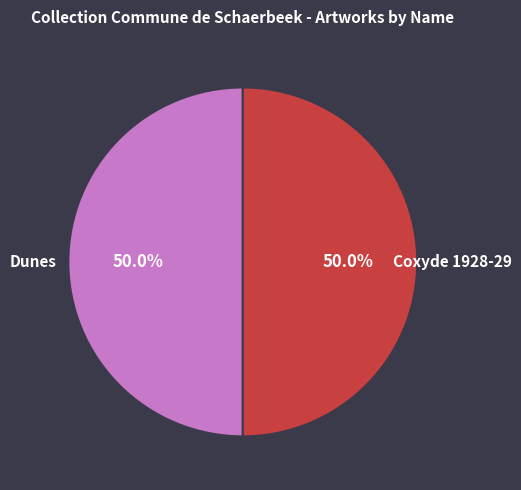

Approximately how many times larger is the value at Coxyde 1928-29 compared to Dunes?

1.0